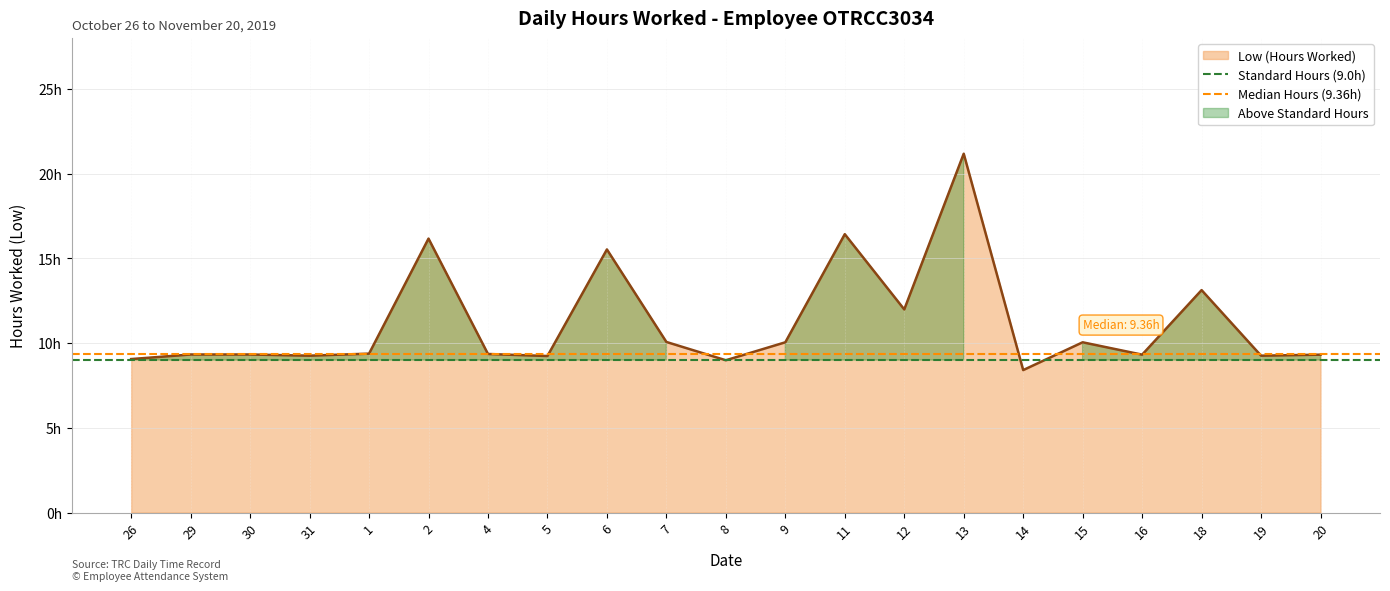

Is it true that Standard Hours (9.0h) equals 3.6 at 29?

False